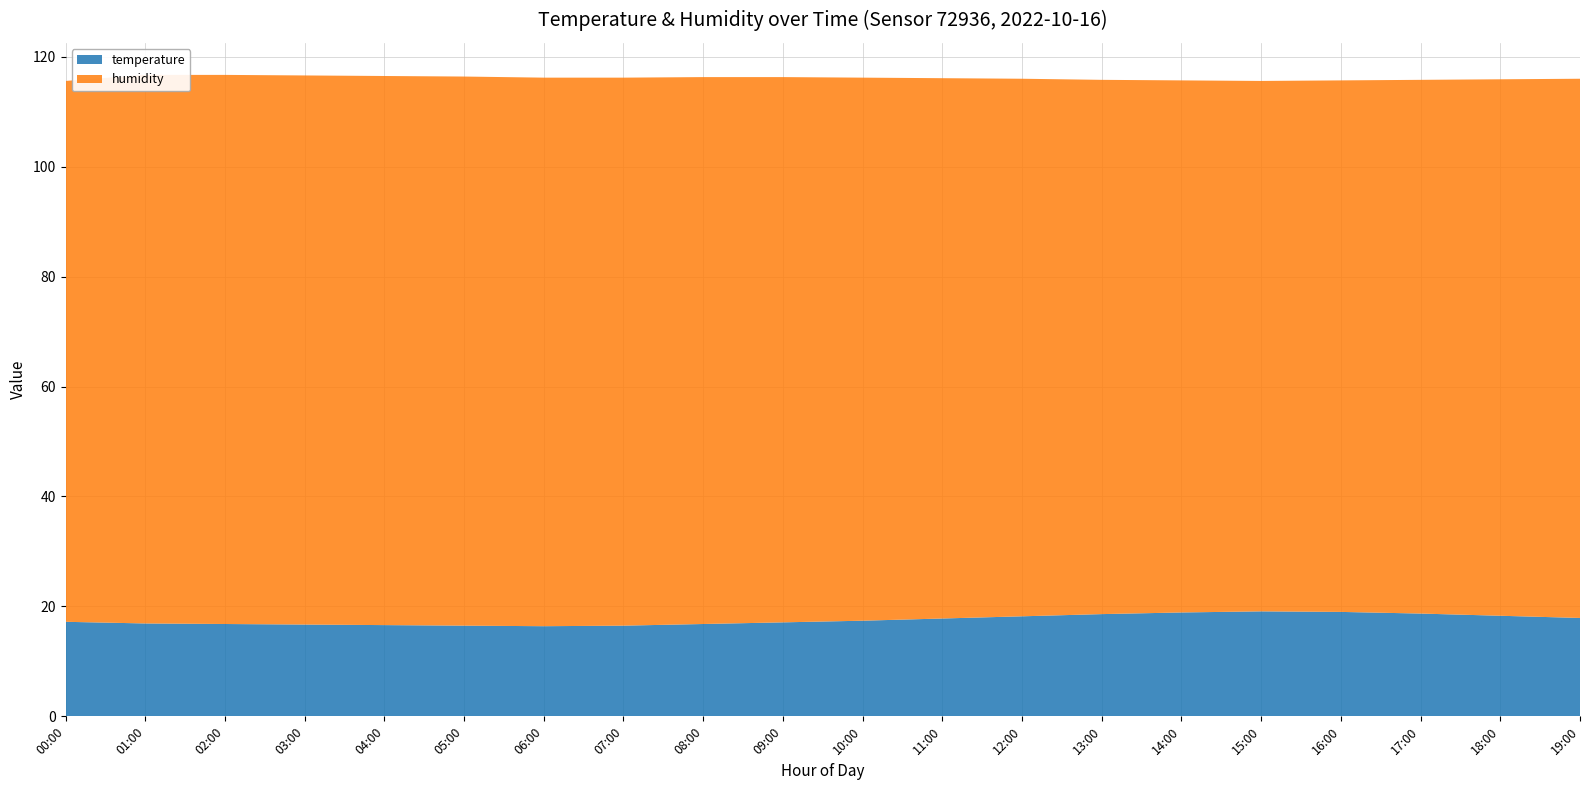

Reading left to right, list all the values displayed in this chart.

temperature: 17.2	16.9	16.8	16.7	16.6	16.5	16.4	16.5	16.8	17.1	17.4	17.8	18.2	18.6	18.9	19.1	19.0	18.7	18.3	17.9
humidity: 98.4	99.8	99.9	99.9	99.9	99.9	99.8	99.7	99.5	99.2	98.8	98.3	97.8	97.2	96.8	96.5	96.7	97.1	97.6	98.1